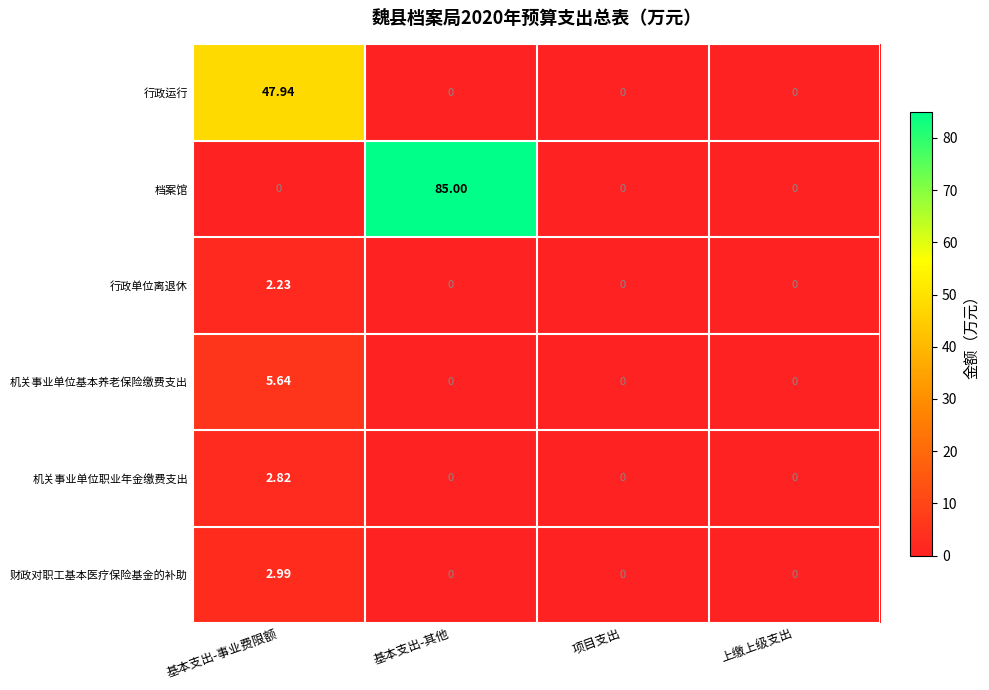

How many data points does each series have?

4